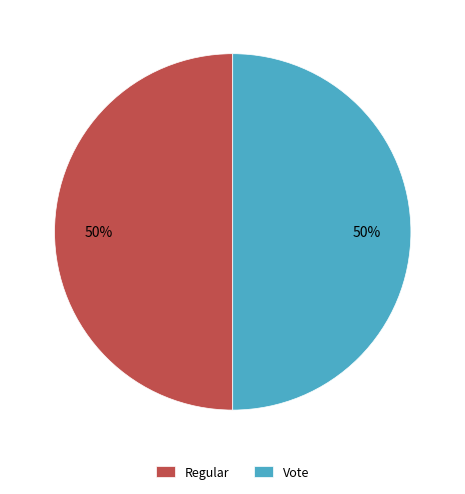

Combined, do Regular and Vote account for over 50%?

Yes